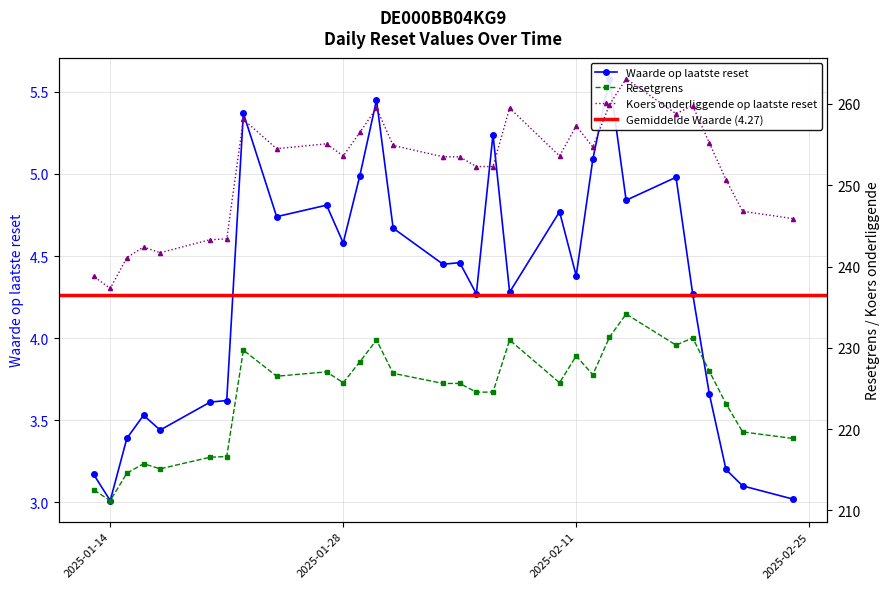

Is it true that Koers onderliggende op laatste reset equals 431.0 at 2025-02-07?

False